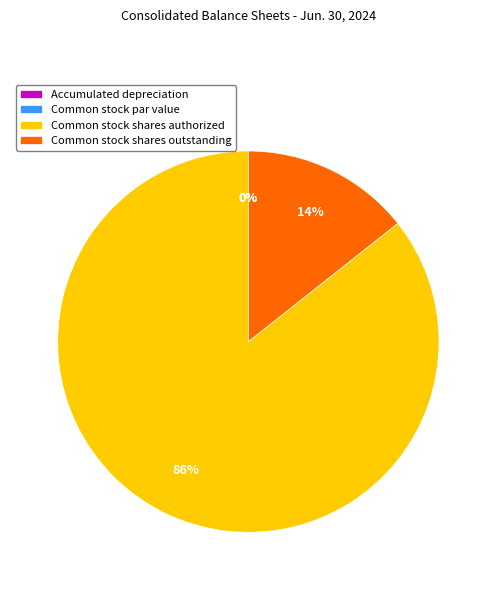

Is it true that Common stock par value is 0% of the pie?

True